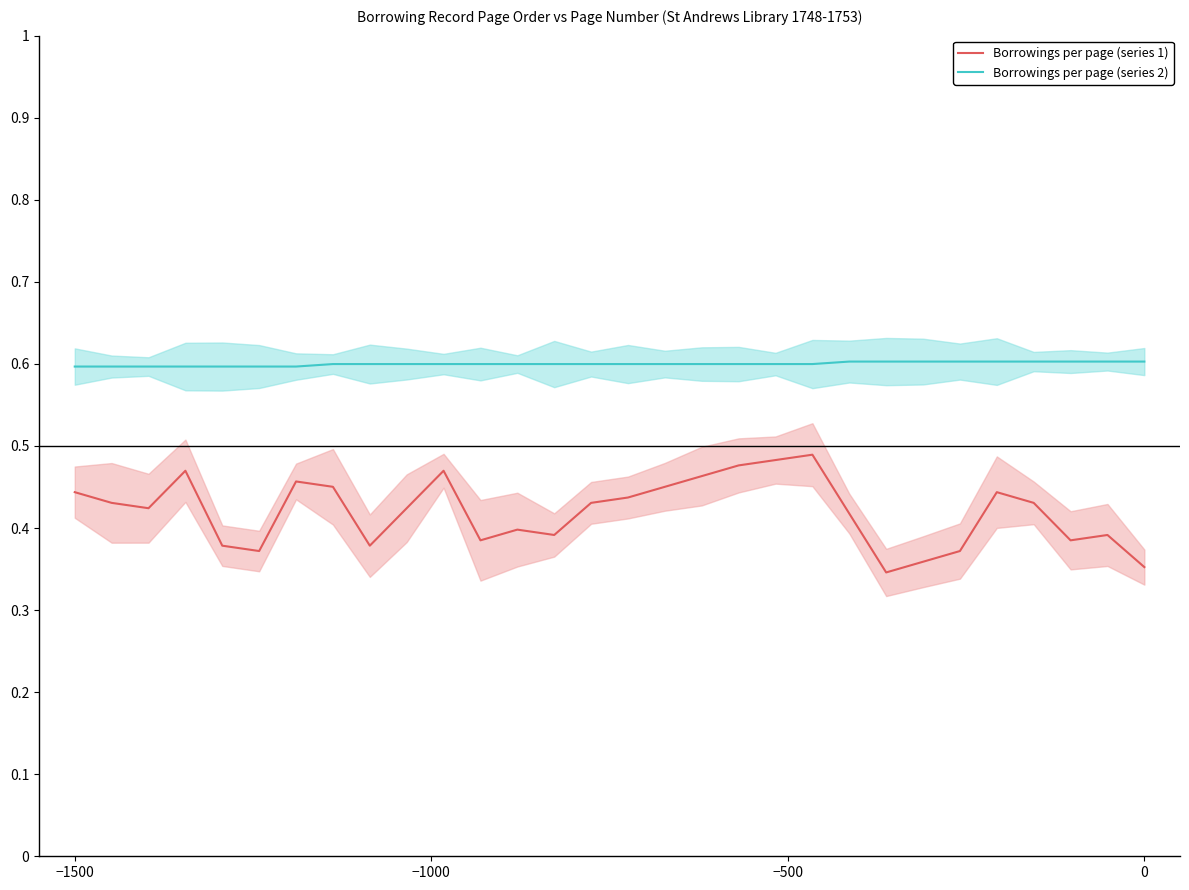

True or false: Borrowings per page (series 2) and Borrowings per page (series 1) cross at least once.

False